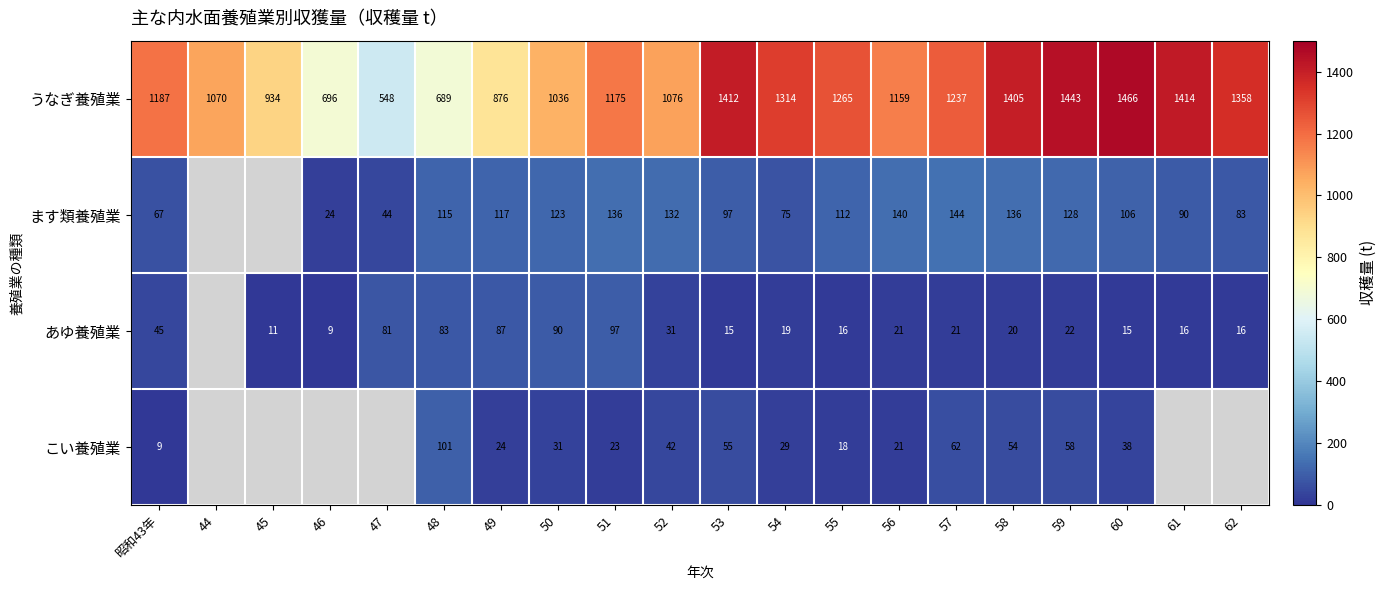

The value of ます類養殖業 at 47 is 44. True or false?

True